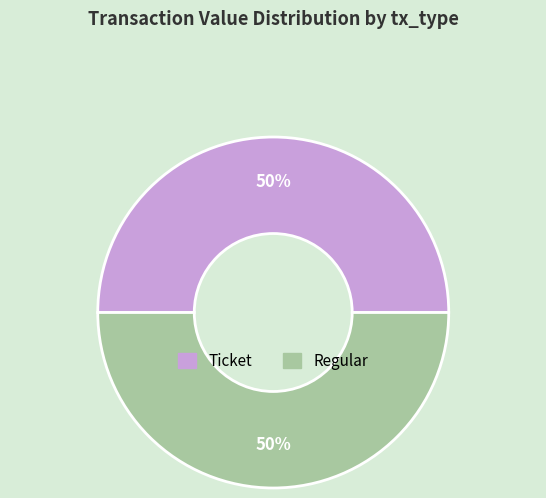

To the nearest percent, what is the average slice percentage?

50%